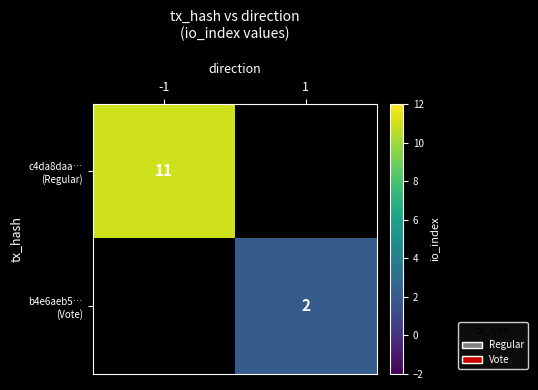

List the series in order of their overall mean, highest first.

c4da8daa… (Regular), b4e6aeb5… (Vote)